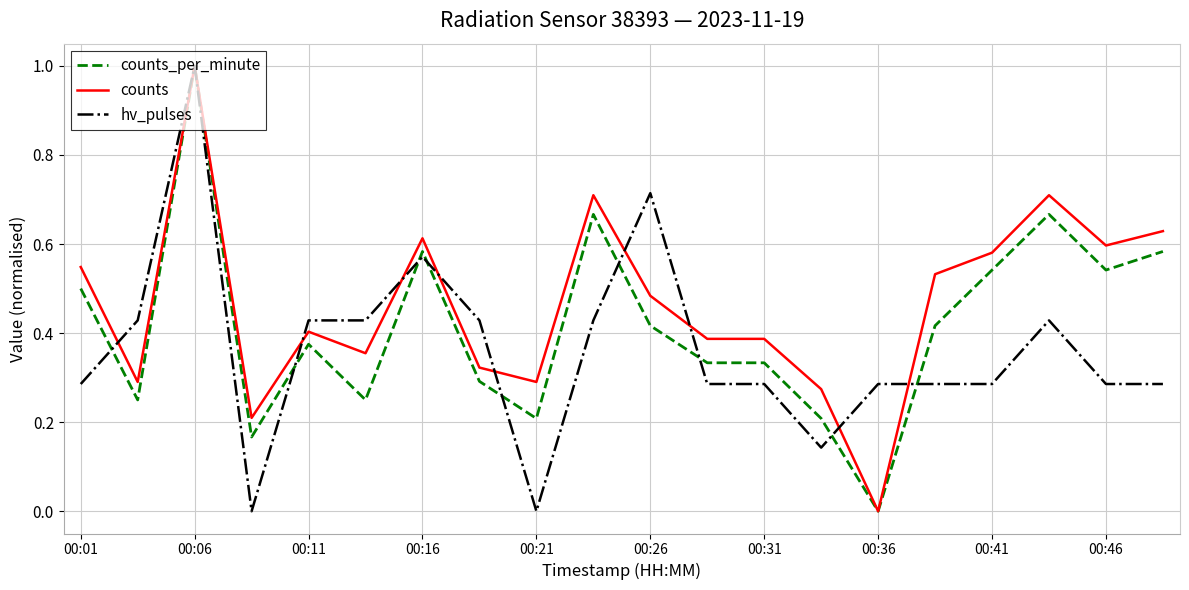

Which series has the largest total across all categories?

counts